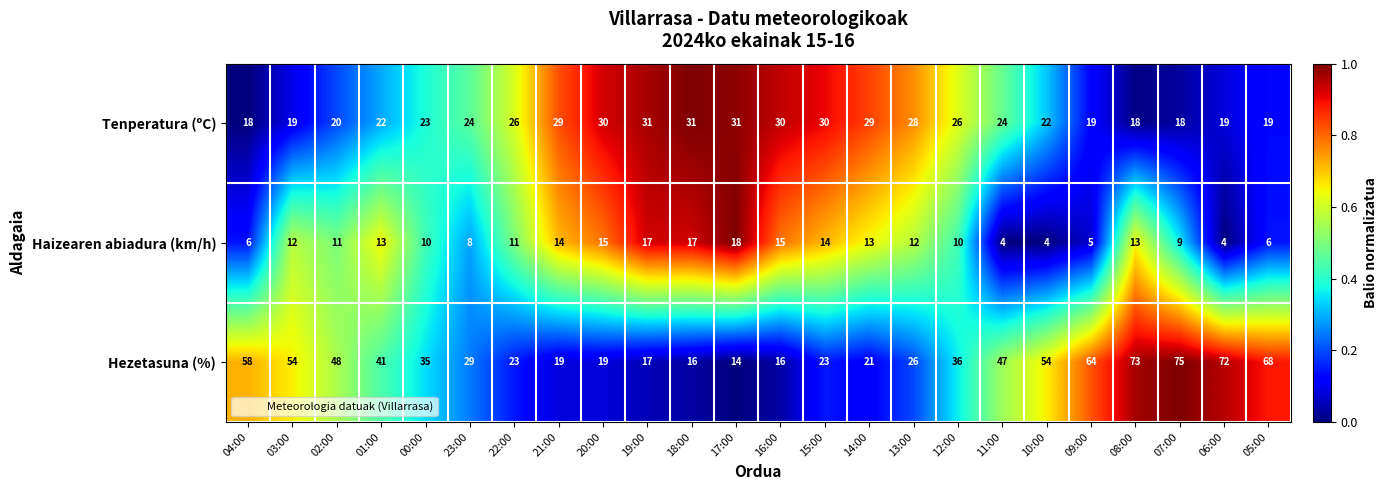

At which category is the sum across all series the highest?

08:00